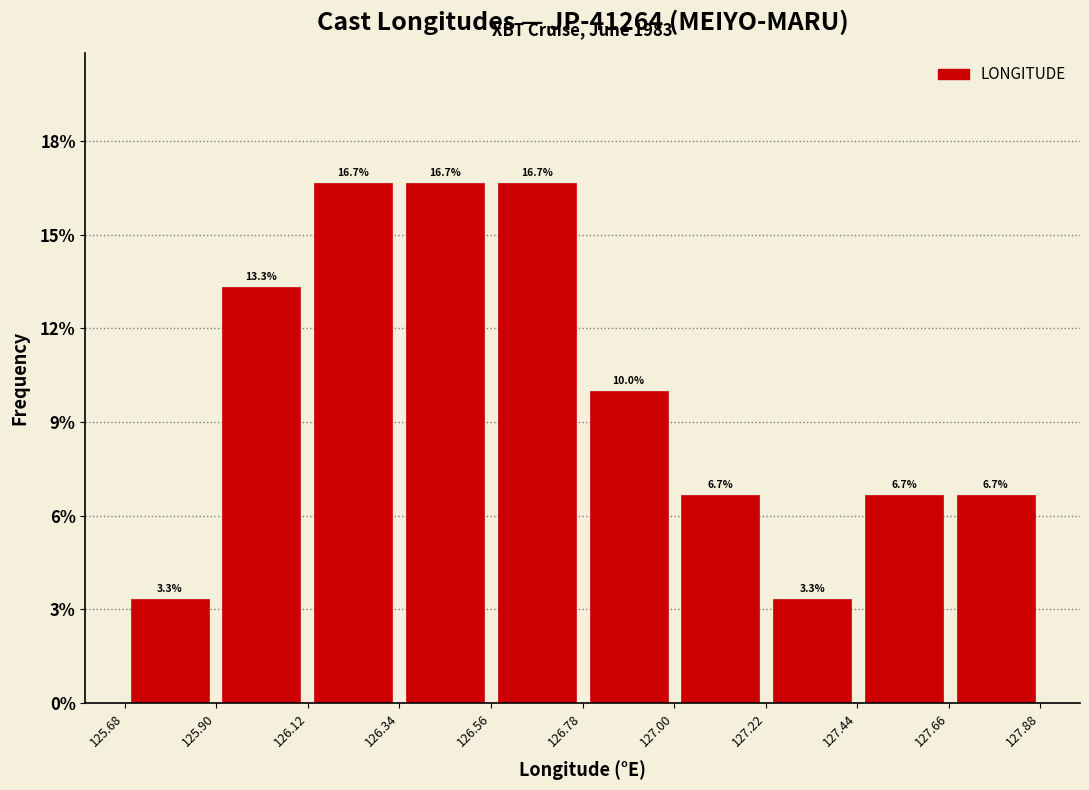

Reading left to right, transcribe this chart: for each bar, give the range it covers on the x-axis and its height. The bar edges are not printed on the chart, so give them approximately, as read against the axis.

125.70 to 125.90: 3.3
125.90 to 126.10: 13.3
126.10 to 126.35: 16.7
126.35 to 126.55: 16.7
126.55 to 126.80: 16.7
126.80 to 127.00: 10.0
127.00 to 127.20: 6.7
127.20 to 127.45: 3.3
127.45 to 127.65: 6.7
127.65 to 127.90: 6.7